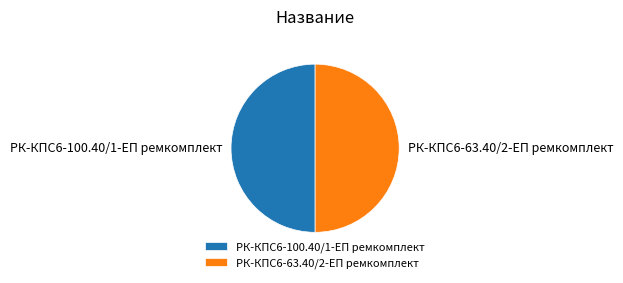

Combined, do РК-КПС6-100.40/1-ЕП ремкомплект and РК-КПС6-63.40/2-ЕП ремкомплект account for over 50%?

Yes